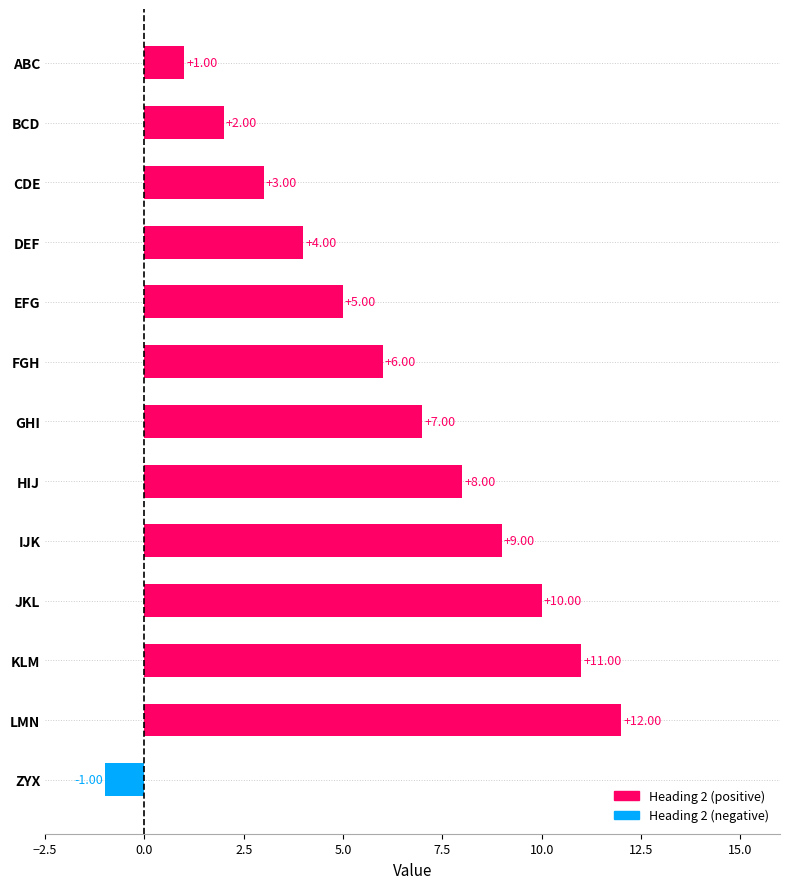

Which category has the lowest value across all series?

ZYX